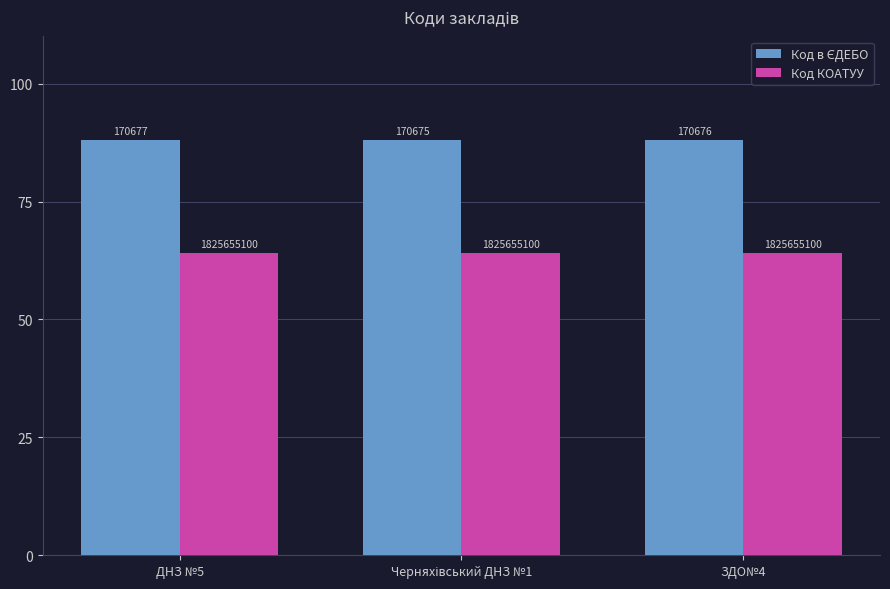

True or false: Код КОАТУУ has a value of 64.0 at Черняхівський ДНЗ №1.

True